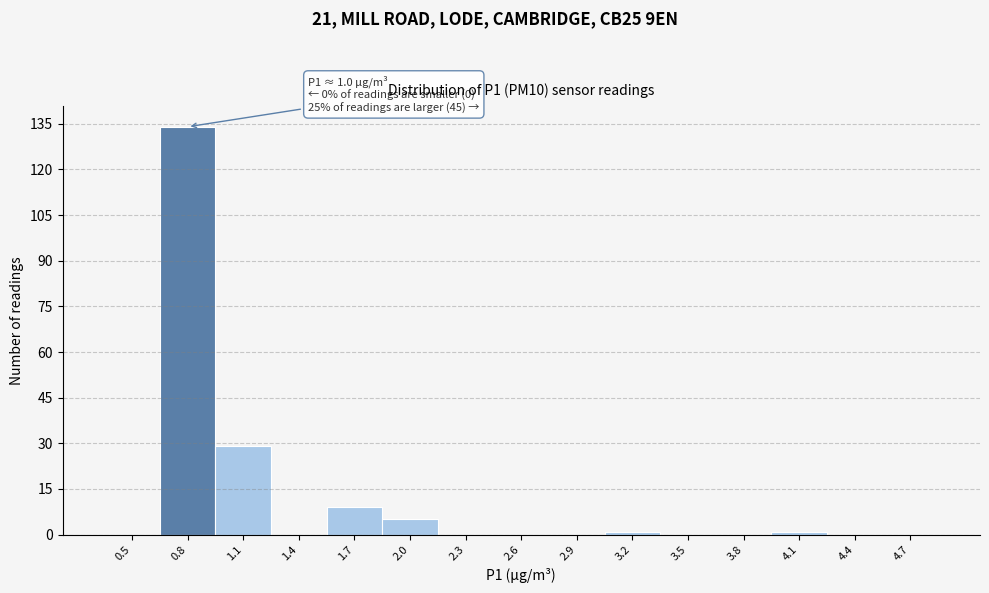

Reading right to left, list all the values displayed in this chart.

4.7=0	4.4=0	4.1=1	3.8=0	3.5=0	3.2=1	2.9=0	2.6=0	2.3=0	2.0=5	1.7=9	1.4=0	1.1=29	0.8=134	0.5=0